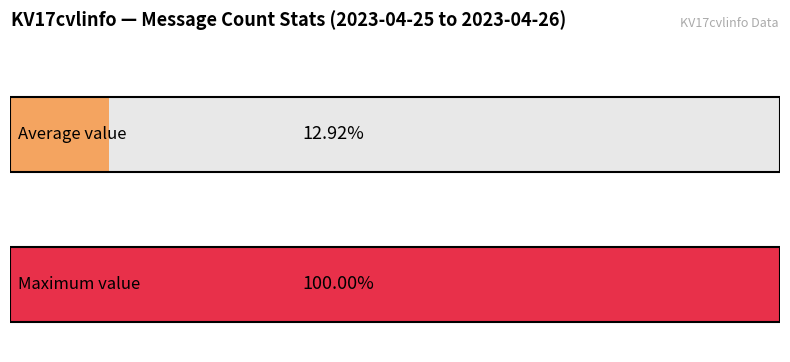

How many series are shown in this chart?

1